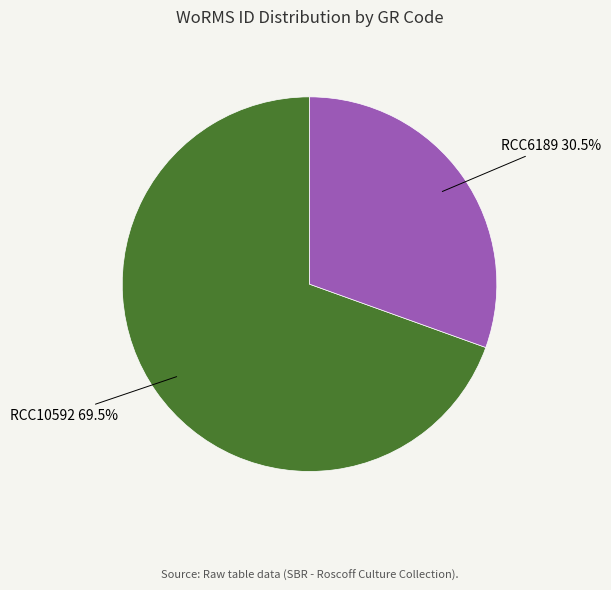

To the nearest percent, what is the average slice percentage?

50%